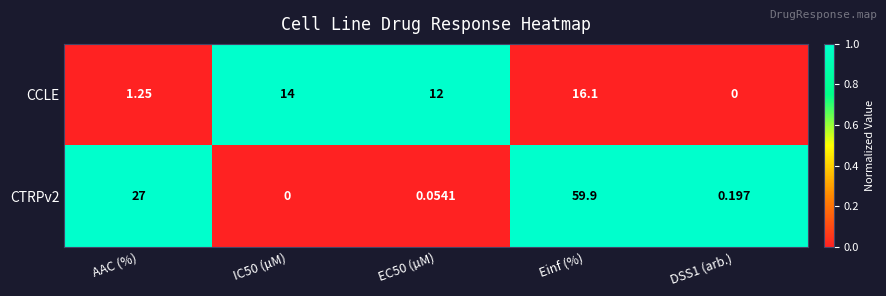

At which label is CTRPv2 closest to 29?

AAC (%)